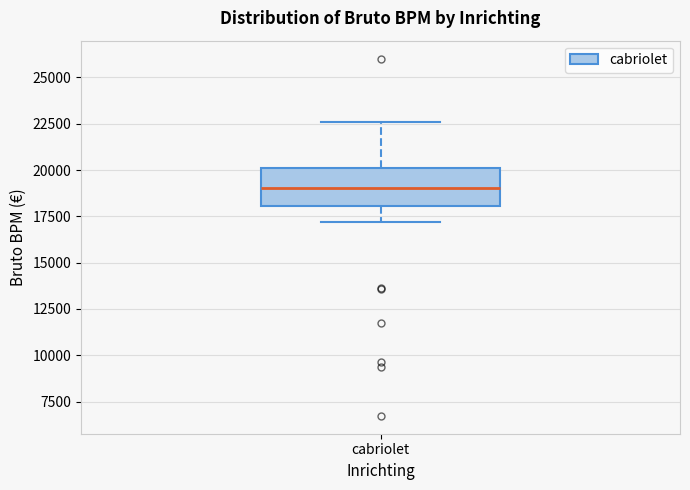

Read this box plot against the y-axis: the position of the median line, the range covered by the box, and the ends of both whiskers. The values are not printed on the chart, so give them approximately, as read against the axis.

median 19000, box 18000 to 20000, whiskers 17000 to 22500